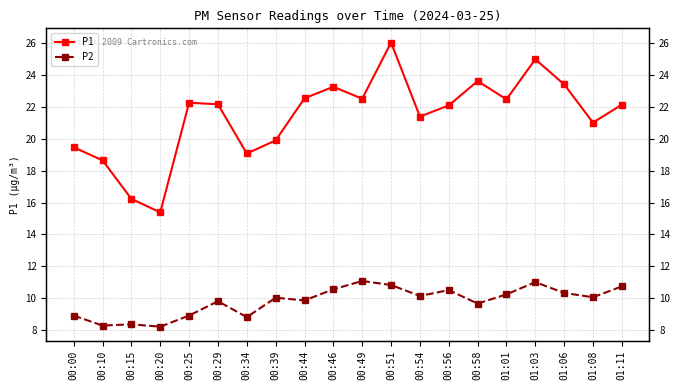

Reading left to right, transcribe all the data shown in this chart.

P1: 00:00=19.5	00:10=18.6	00:15=16.2	00:20=15.4	00:25=22.3	00:29=22.2	00:34=19.1	00:39=19.9	00:44=22.6	00:46=23.3	00:49=22.5	00:51=26.1	00:54=21.4	00:56=22.1	00:58=23.6	01:01=22.5	01:03=25.0	01:06=23.4	01:08=21.0	01:11=22.1
P2: 00:00=8.9	00:10=8.3	00:15=8.3	00:20=8.2	00:25=8.9	00:29=9.8	00:34=8.8	00:39=10.0	00:44=9.8	00:46=10.6	00:49=11.1	00:51=10.8	00:54=10.1	00:56=10.5	00:58=9.7	01:01=10.2	01:03=11.0	01:06=10.3	01:08=10.1	01:11=10.7